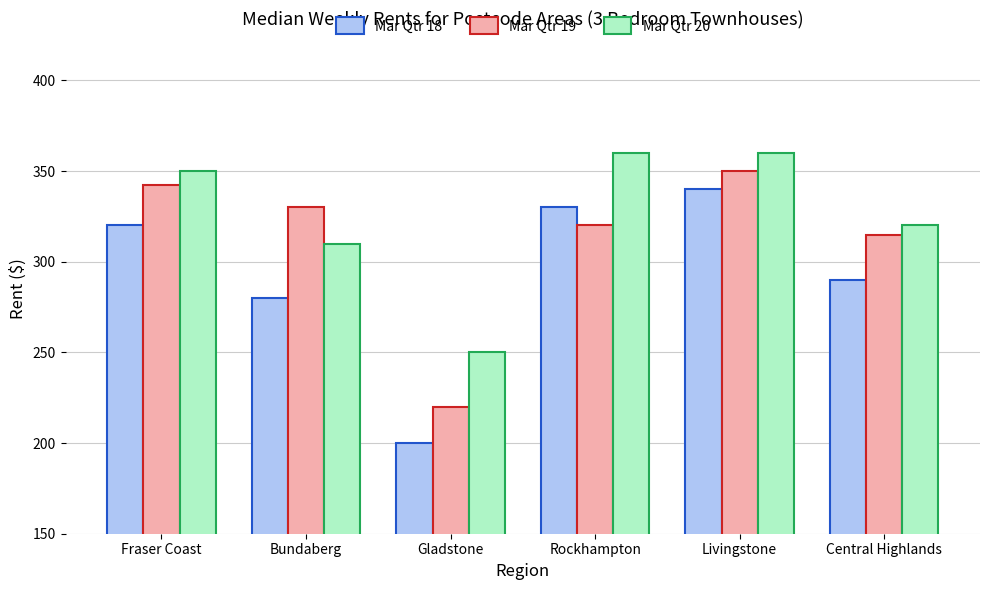

List the labels in order of Mar Qtr 18 value, smallest first.

Gladstone, Bundaberg, Central Highlands, Fraser Coast, Rockhampton, Livingstone